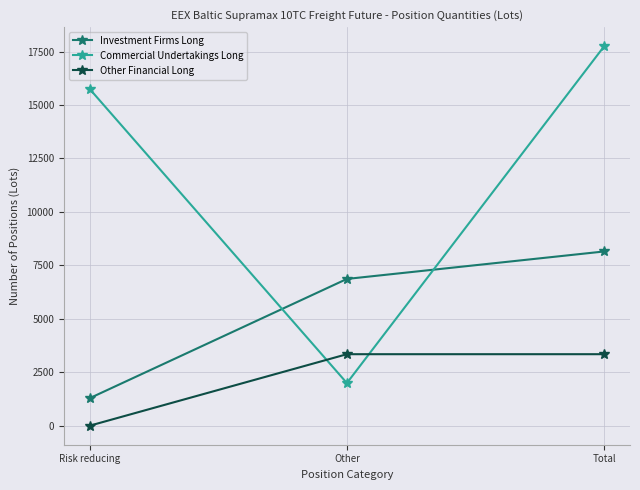

Which series changed the most between Other and Total?

Commercial Undertakings Long